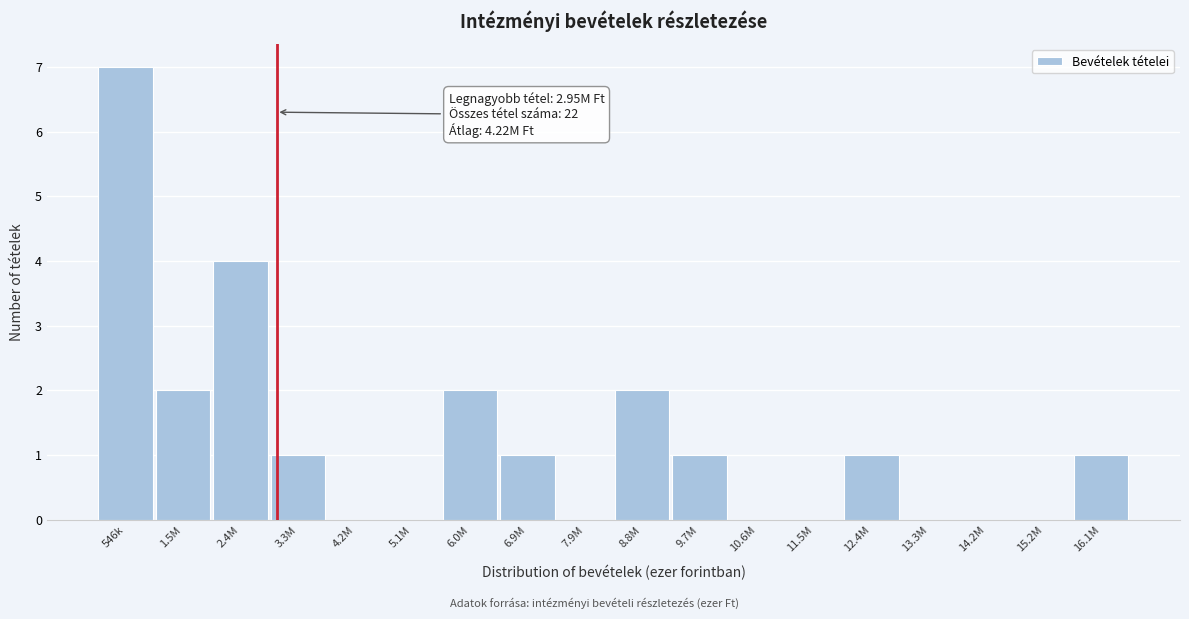

Reading left to right, what are all the values shown in this chart?

546k=7	1.5M=2	2.4M=4	3.3M=1	4.2M=0	5.1M=0	6.0M=2	6.9M=1	7.9M=0	8.8M=2	9.7M=1	10.6M=0	11.5M=0	12.4M=1	13.3M=0	14.2M=0	15.2M=0	16.1M=1